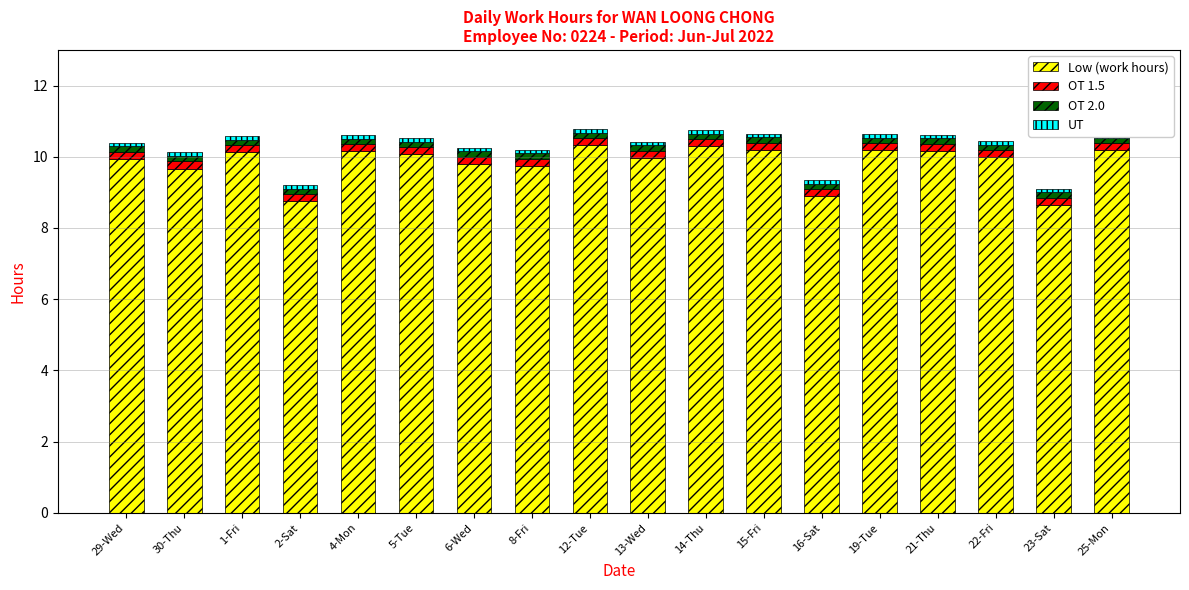

Reading left to right, extract all data points from this chart.

Low (work hours): 29-Wed=9.9	30-Thu=9.7	1-Fri=10.1	2-Sat=8.8	4-Mon=10.2	5-Tue=10.1	6-Wed=9.8	8-Fri=9.8	12-Tue=10.3	13-Wed=10.0	14-Thu=10.3	15-Fri=10.2	16-Sat=8.9	19-Tue=10.2	21-Thu=10.2	22-Fri=10.0	23-Sat=8.7	25-Mon=10.2
OT 1.5: 29-Wed=0.2	30-Thu=0.2	1-Fri=0.2	2-Sat=0.2	4-Mon=0.2	5-Tue=0.2	6-Wed=0.2	8-Fri=0.2	12-Tue=0.2	13-Wed=0.2	14-Thu=0.2	15-Fri=0.2	16-Sat=0.2	19-Tue=0.2	21-Thu=0.2	22-Fri=0.2	23-Sat=0.2	25-Mon=0.2
OT 2.0: 29-Wed=0.2	30-Thu=0.2	1-Fri=0.2	2-Sat=0.2	4-Mon=0.2	5-Tue=0.2	6-Wed=0.2	8-Fri=0.2	12-Tue=0.2	13-Wed=0.2	14-Thu=0.2	15-Fri=0.2	16-Sat=0.2	19-Tue=0.2	21-Thu=0.2	22-Fri=0.2	23-Sat=0.2	25-Mon=0.2
UT: 29-Wed=0.1	30-Thu=0.1	1-Fri=0.1	2-Sat=0.1	4-Mon=0.1	5-Tue=0.1	6-Wed=0.1	8-Fri=0.1	12-Tue=0.1	13-Wed=0.1	14-Thu=0.1	15-Fri=0.1	16-Sat=0.1	19-Tue=0.1	21-Thu=0.1	22-Fri=0.1	23-Sat=0.1	25-Mon=0.1